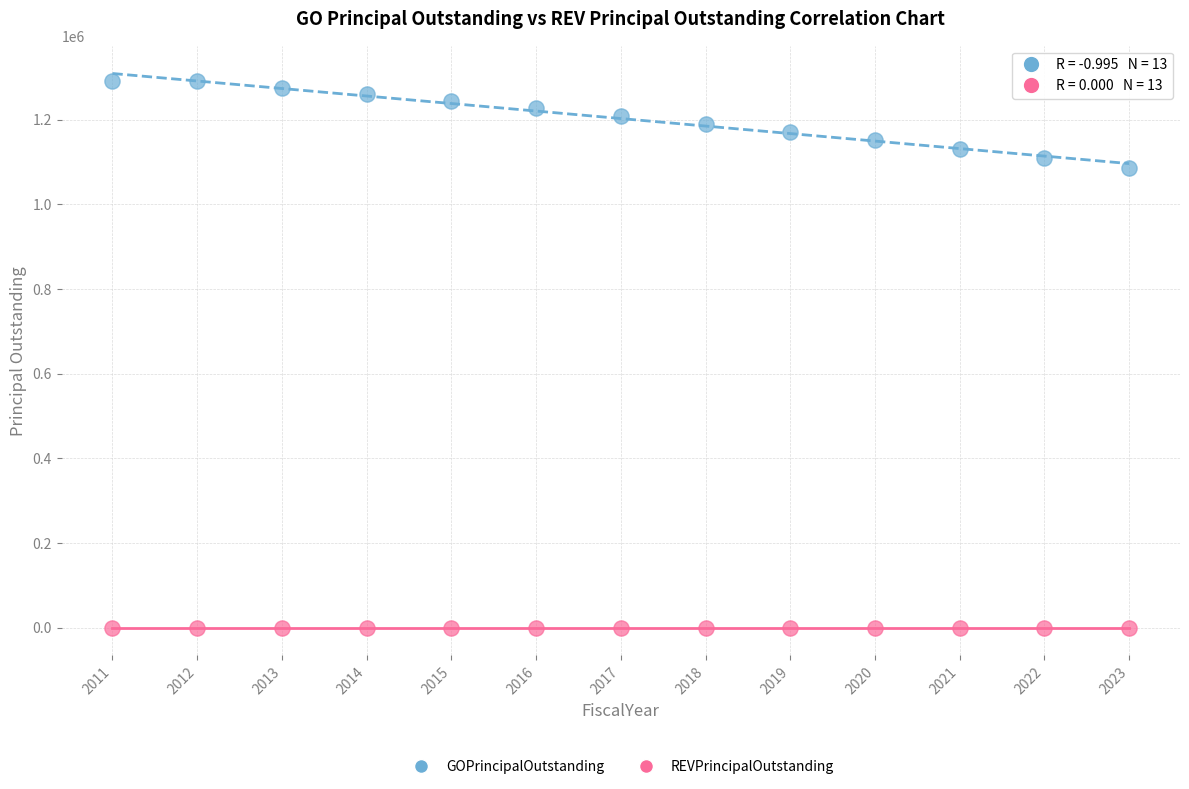

What are all the series names shown in the legend?

GOPrincipalOutstanding, REVPrincipalOutstanding